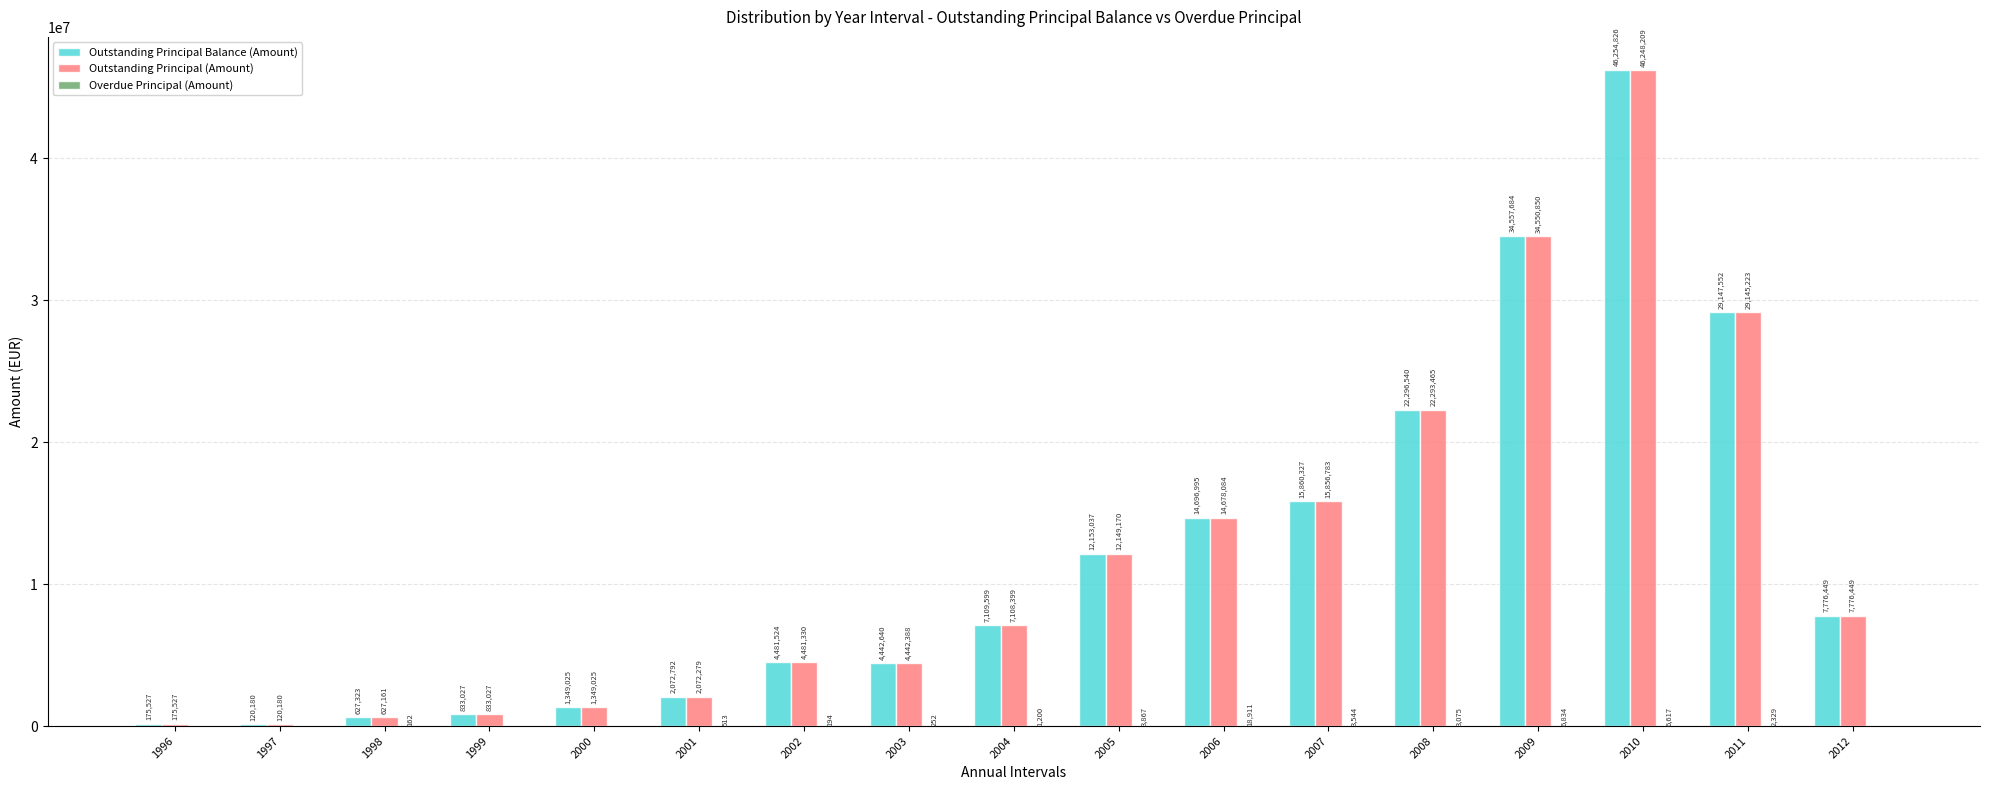

Which series changed the most between 1996 and 2007?

Outstanding Principal Balance (Amount)